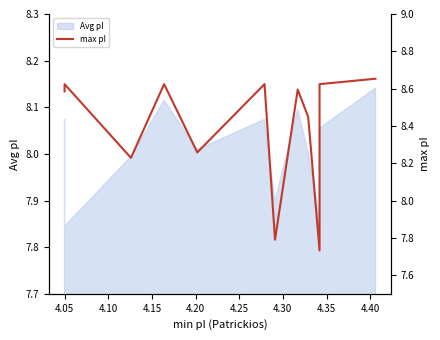

Between 4.30 and 4.40, which is larger?

4.40